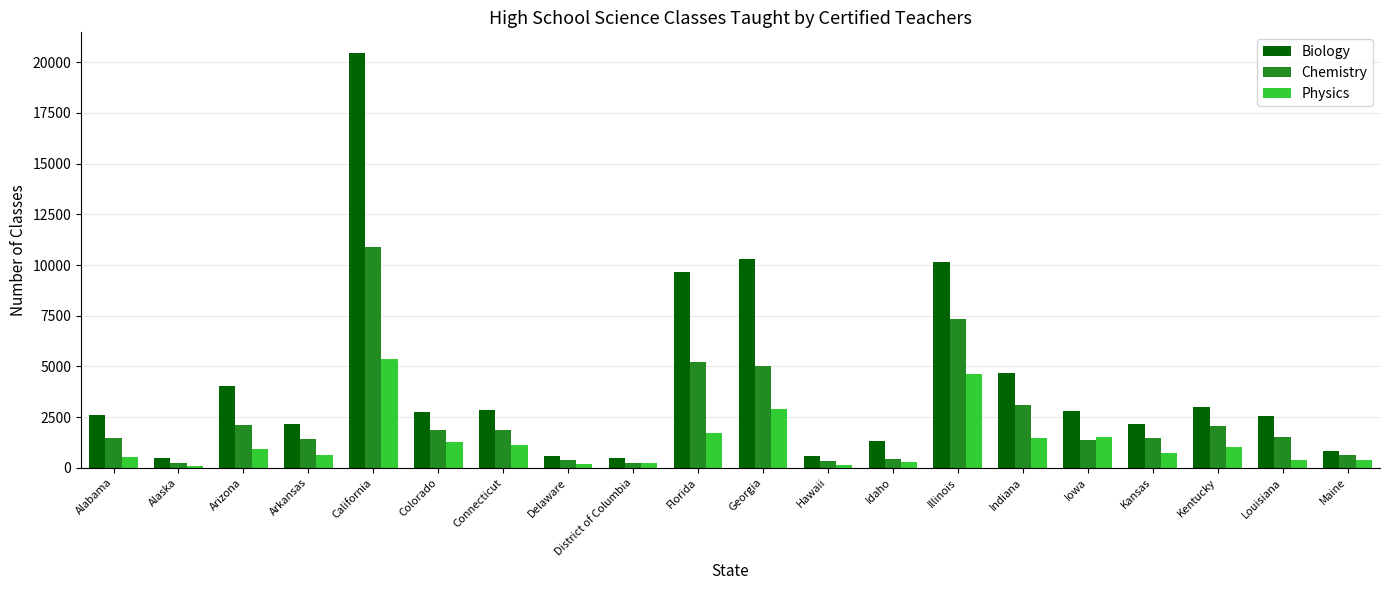

Which series has the widest spread of values?

Biology